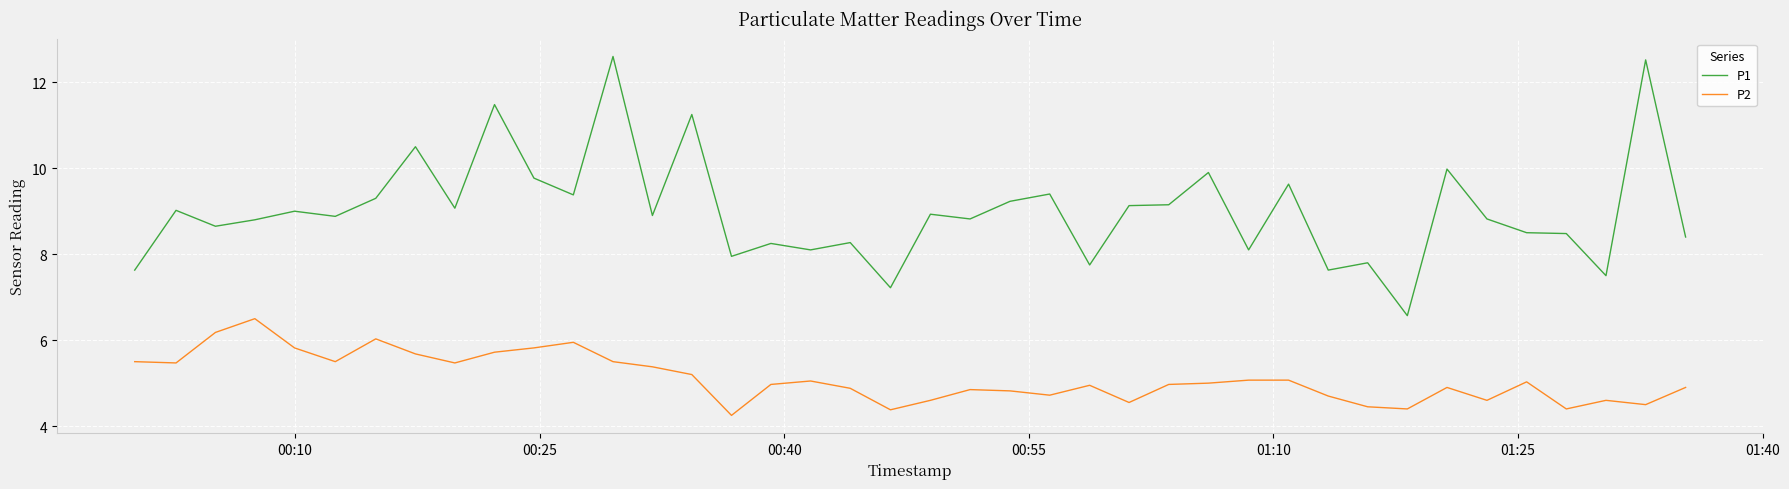

What are all the series names shown in the legend?

P1, P2